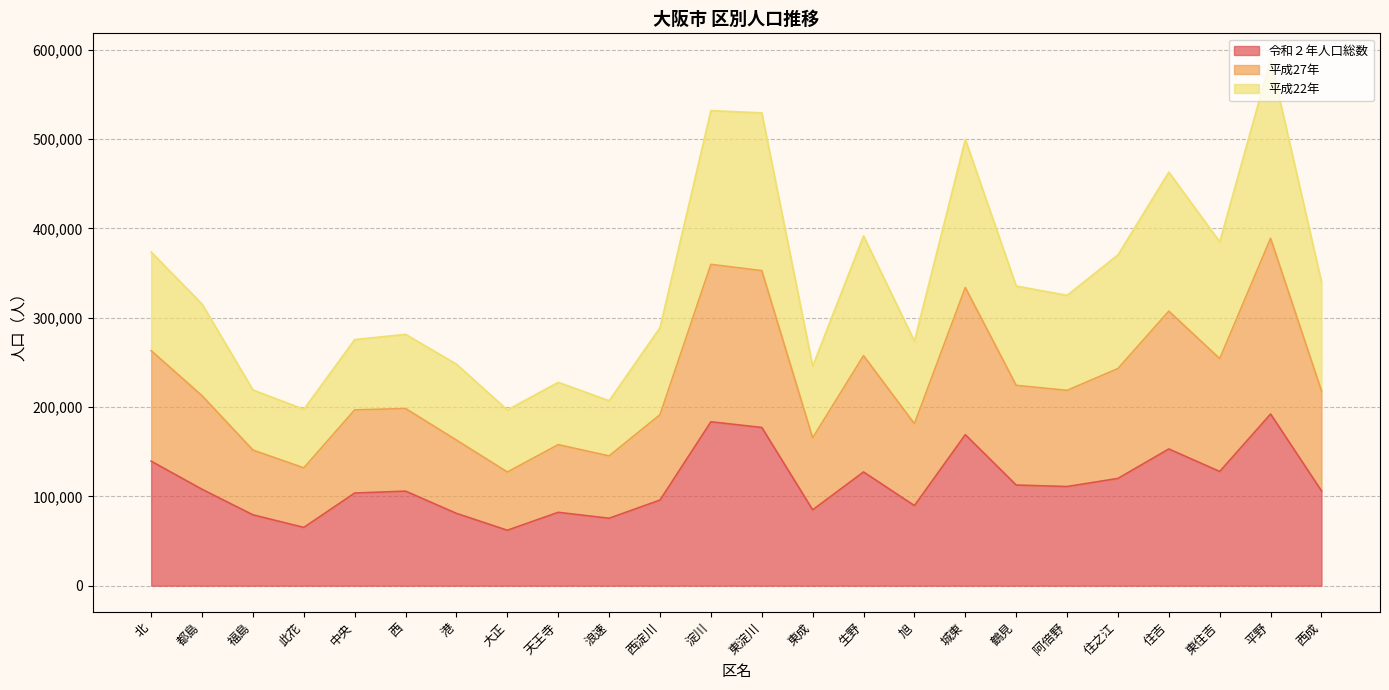

What is the spread (max minus min) of values at 西?

175488